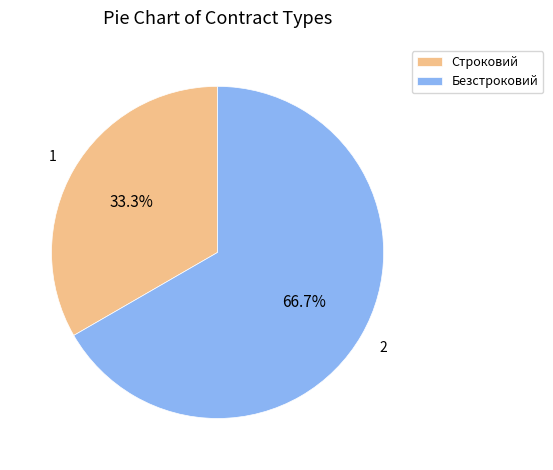

What percentage is the Безстроковий slice, to the nearest percent?

67%